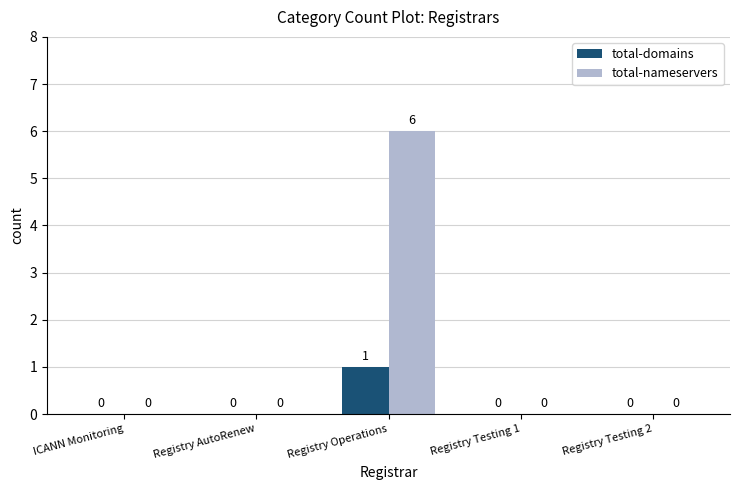

Does the chart contain stacked bars?

No